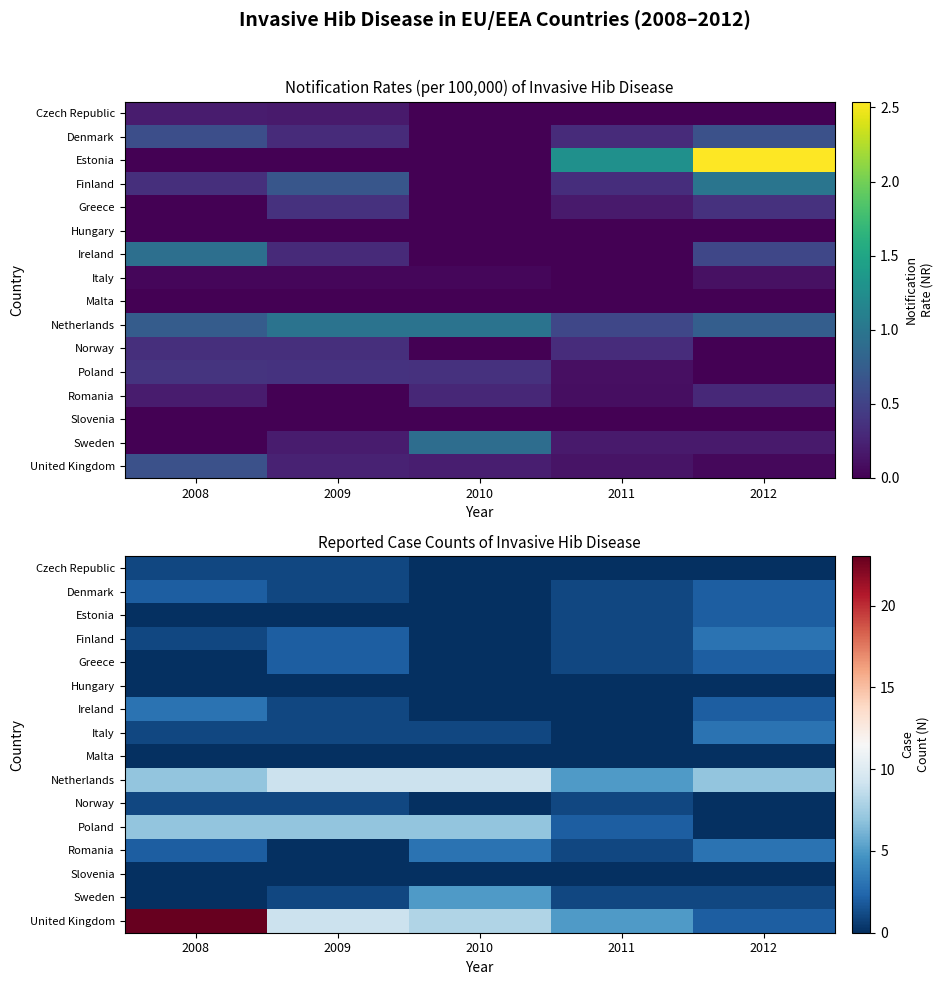

What is the difference between the highest and lowest values at 2010?

9